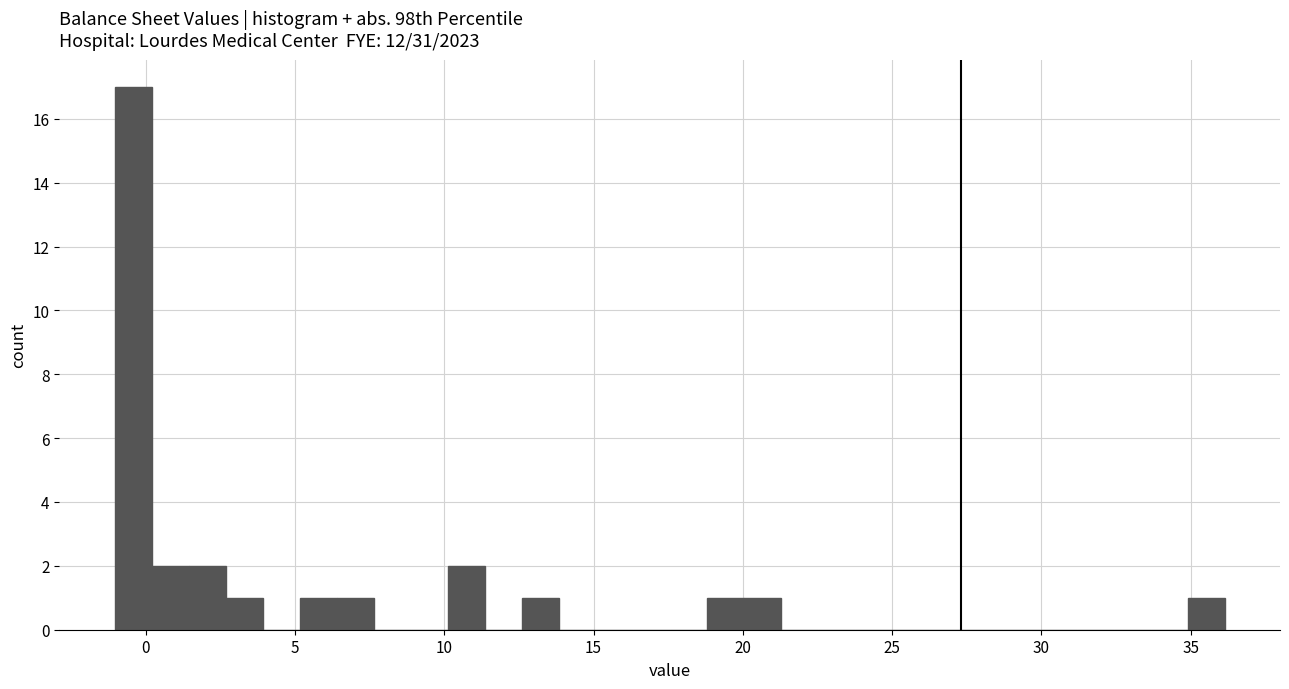

Around what value on the x-axis is the tallest bar? Give the approximate position of its centre, as read against the axis.

-0.5